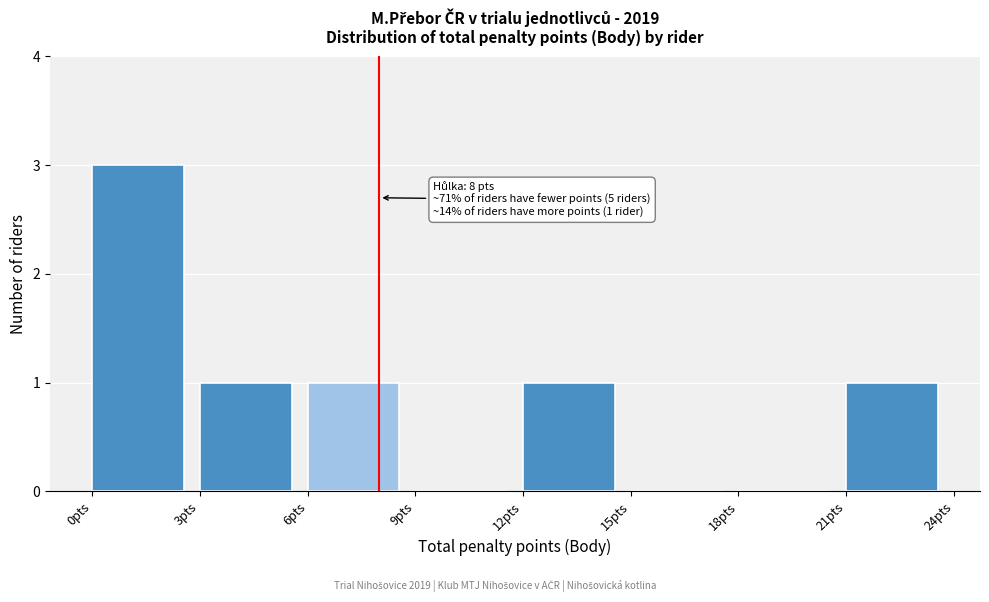

Which range on the x-axis has the tallest bar?

0 to 3